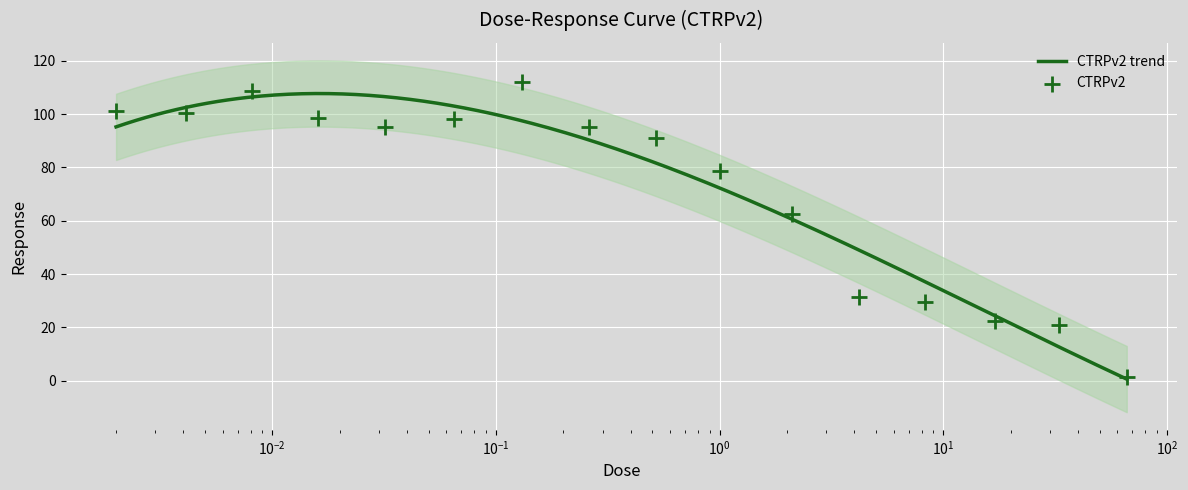

Between 0.52 and 0.032, which is larger?

0.032